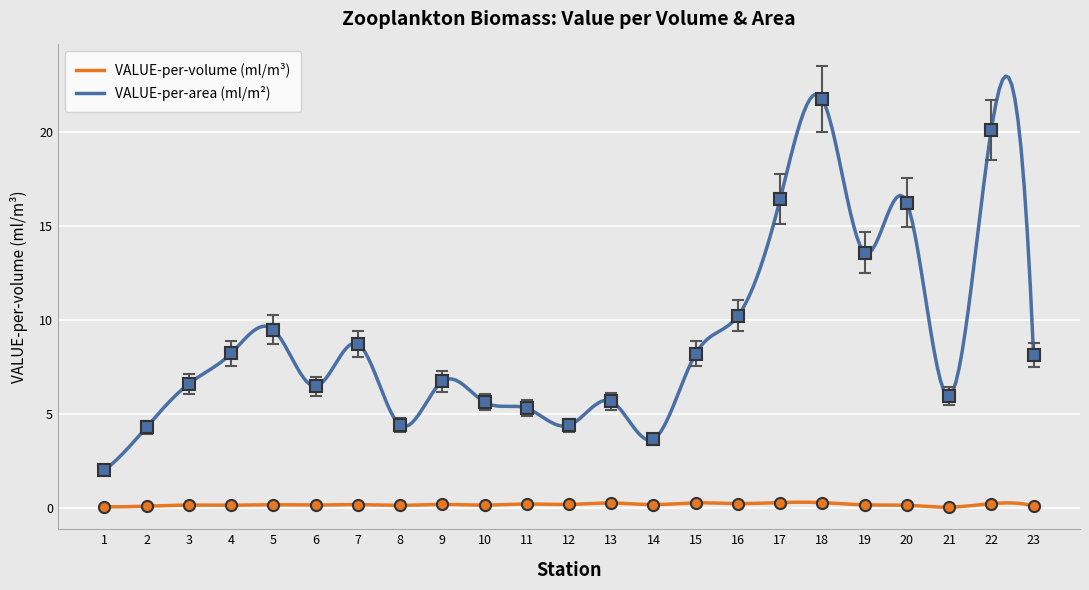

Between 10 and 3, which is larger?

10